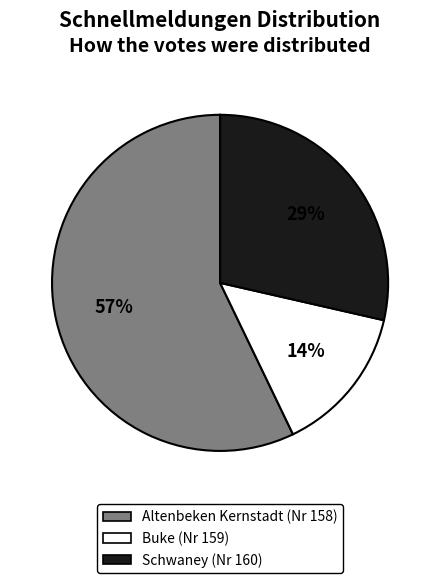

What is the smallest slice in the pie chart?

Buke